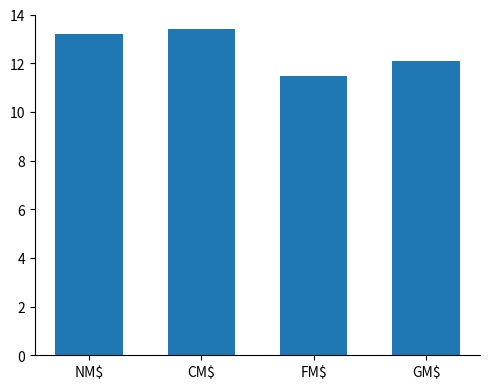

The chart shows a value of 21.5 at NM$. True or false?

False